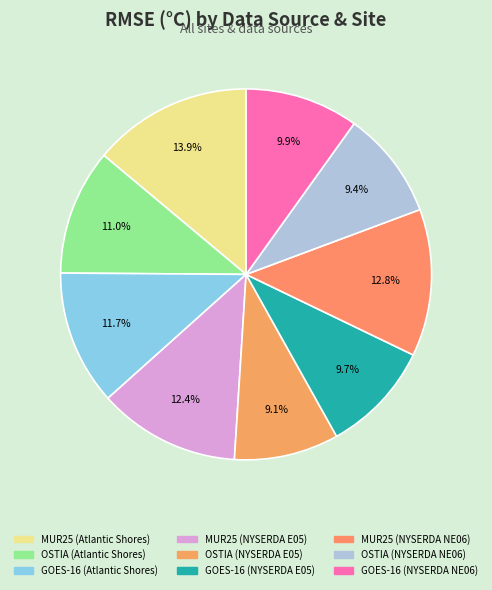

How many segments does this pie chart have?

9